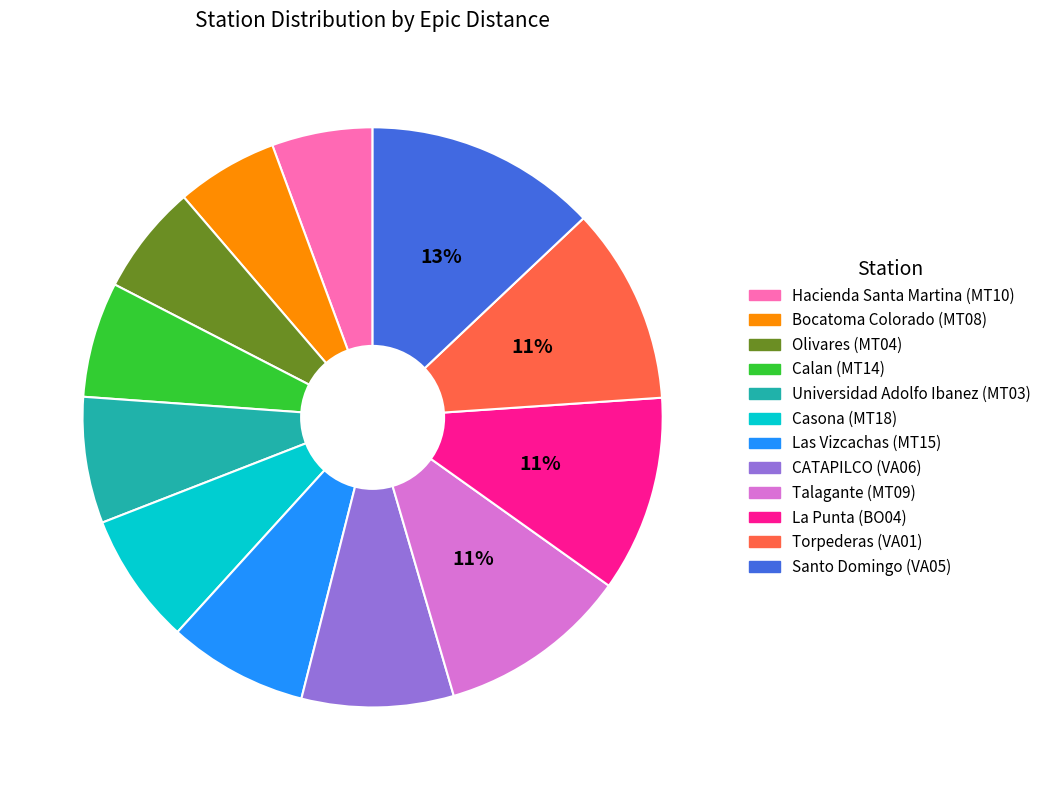

Is there any slice that represents more than half of the pie?

No